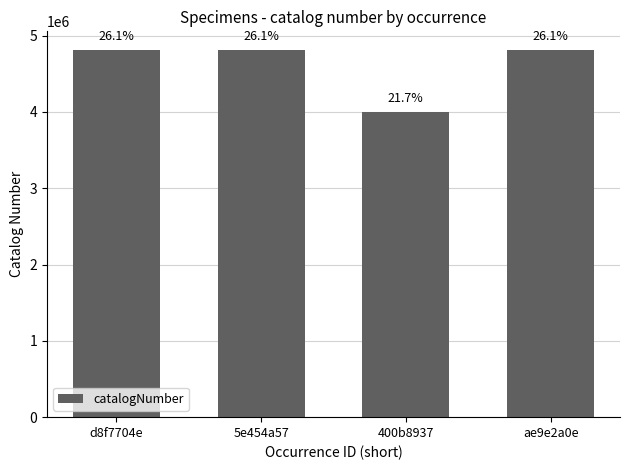

How many bars are there in total?

4